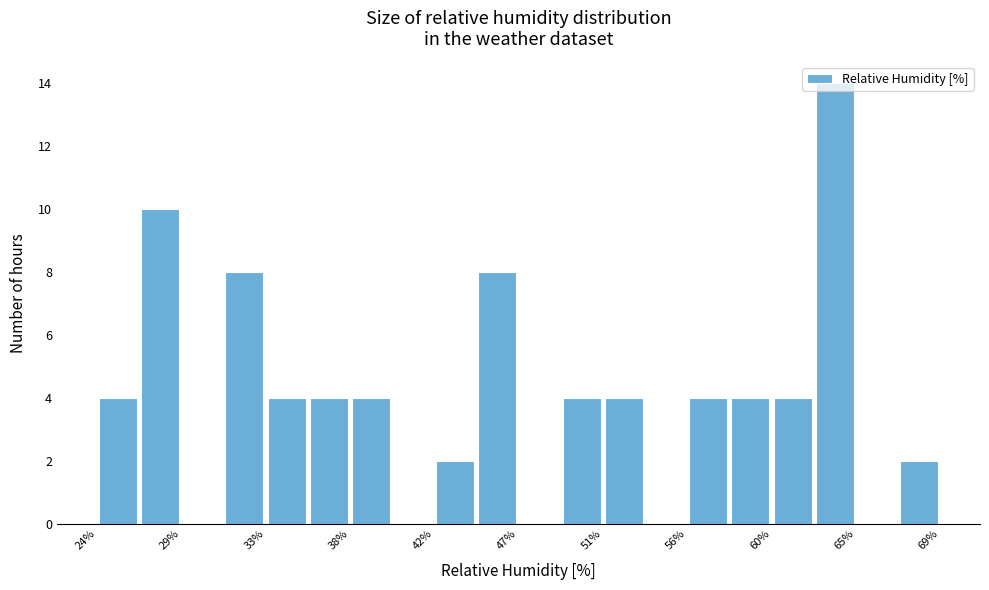

What is the height of the bar covering 44.5 to 47.0 on the x-axis? Neither the bar edges nor the heights are printed on the chart, so give them approximately, as read against the axes.

8